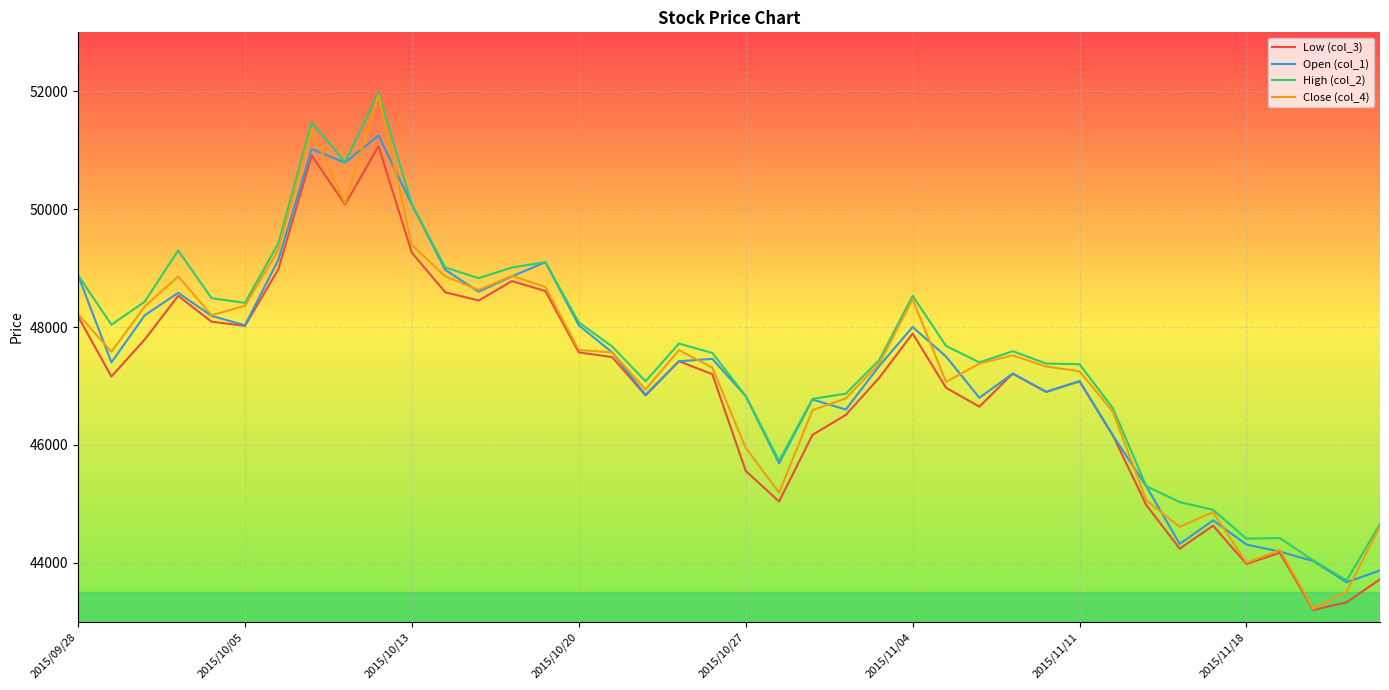

What is the minimum value for Open (col_1)?

43670